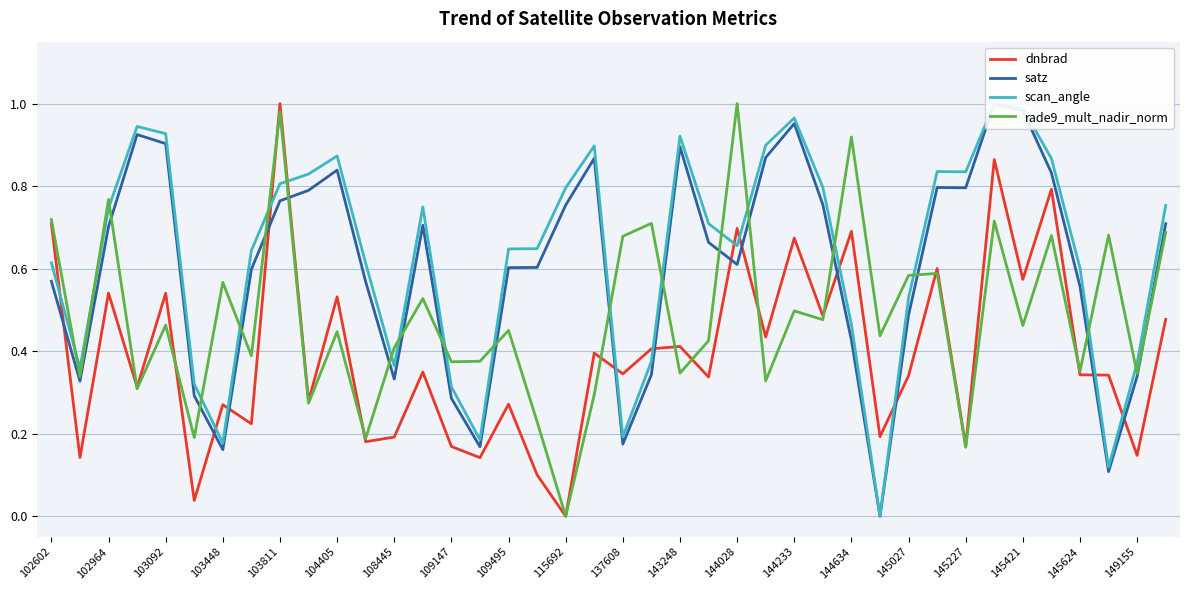

What is the sum of all scan_angle values?

25.3